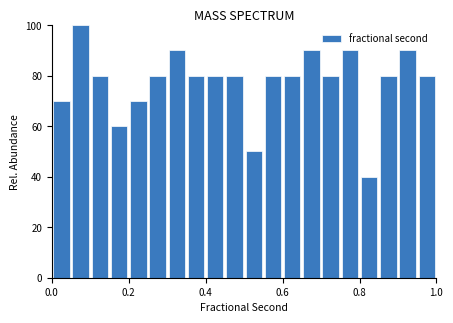

Read against the x-axis, roughly where is the centre of the tallest bar?

0.08